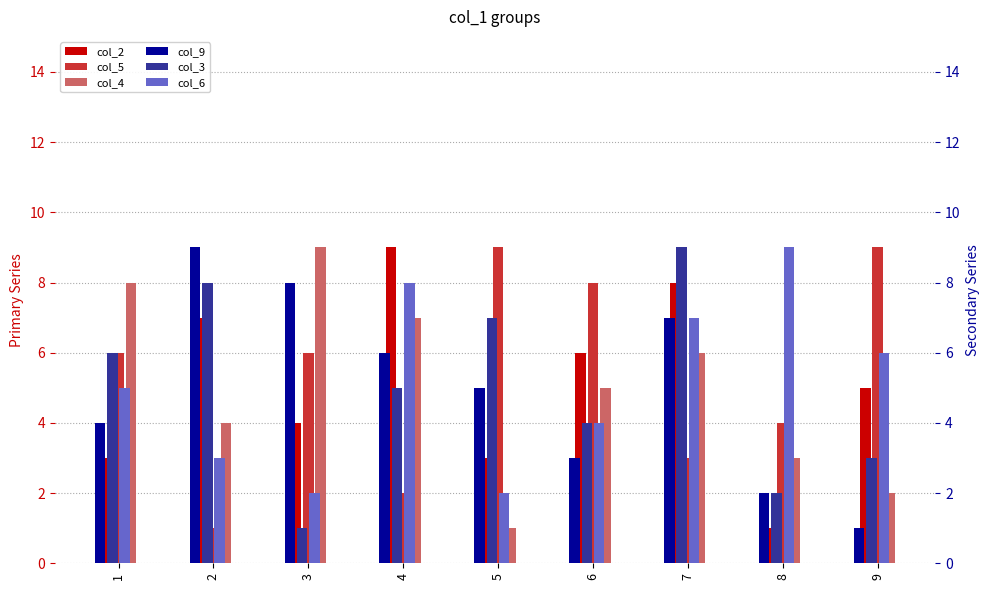

Which series has the largest total across all categories?

col_5